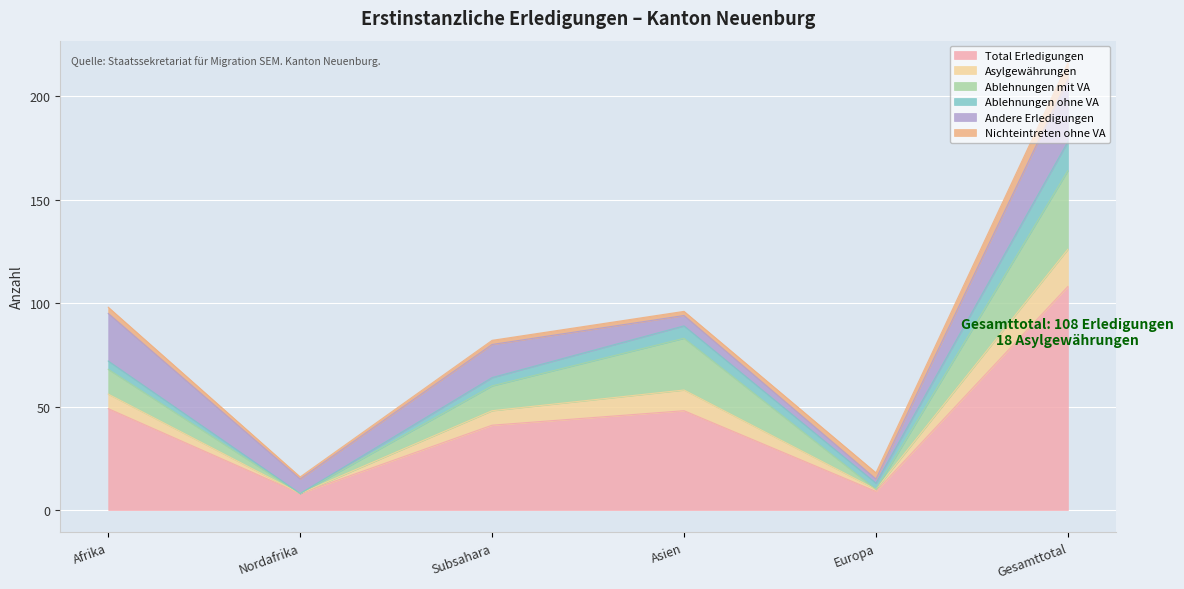

Where does the Andere Erledigungen series first go above 16?

Afrika